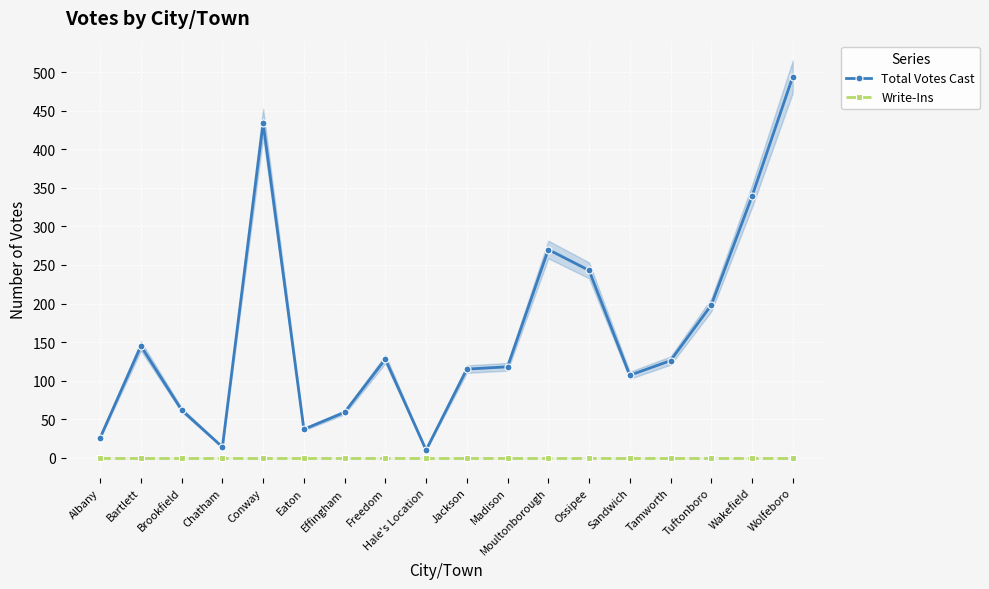

What is the label of the 2nd point from the left?

Bartlett